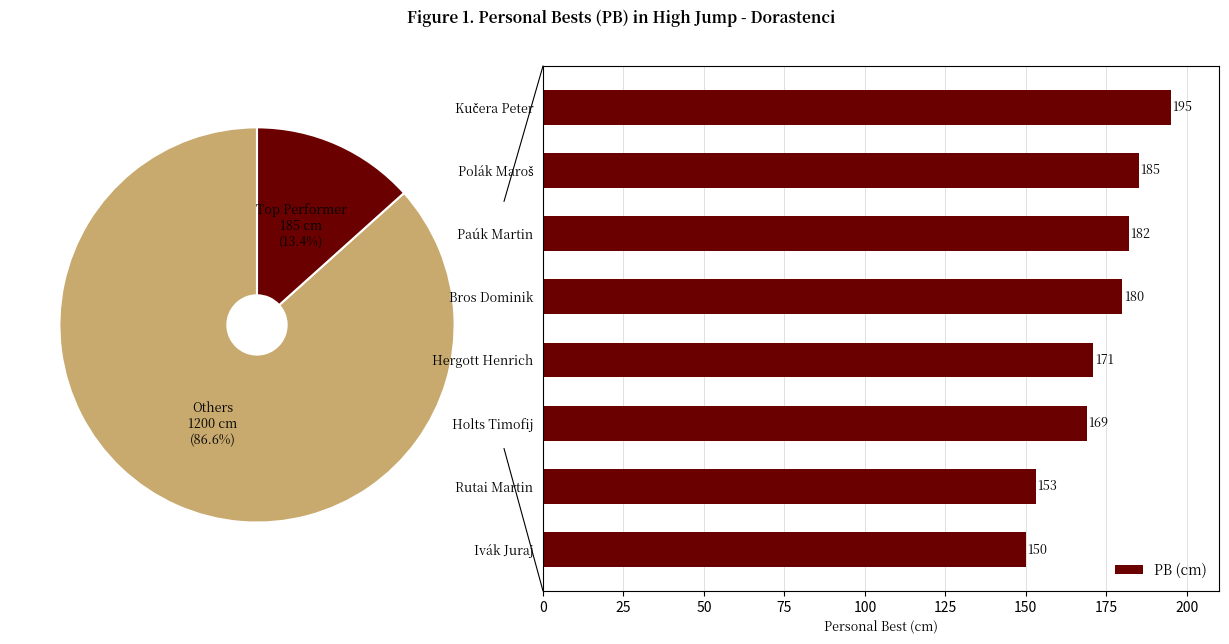

How many values in the PB (cm) series are below 180?

4